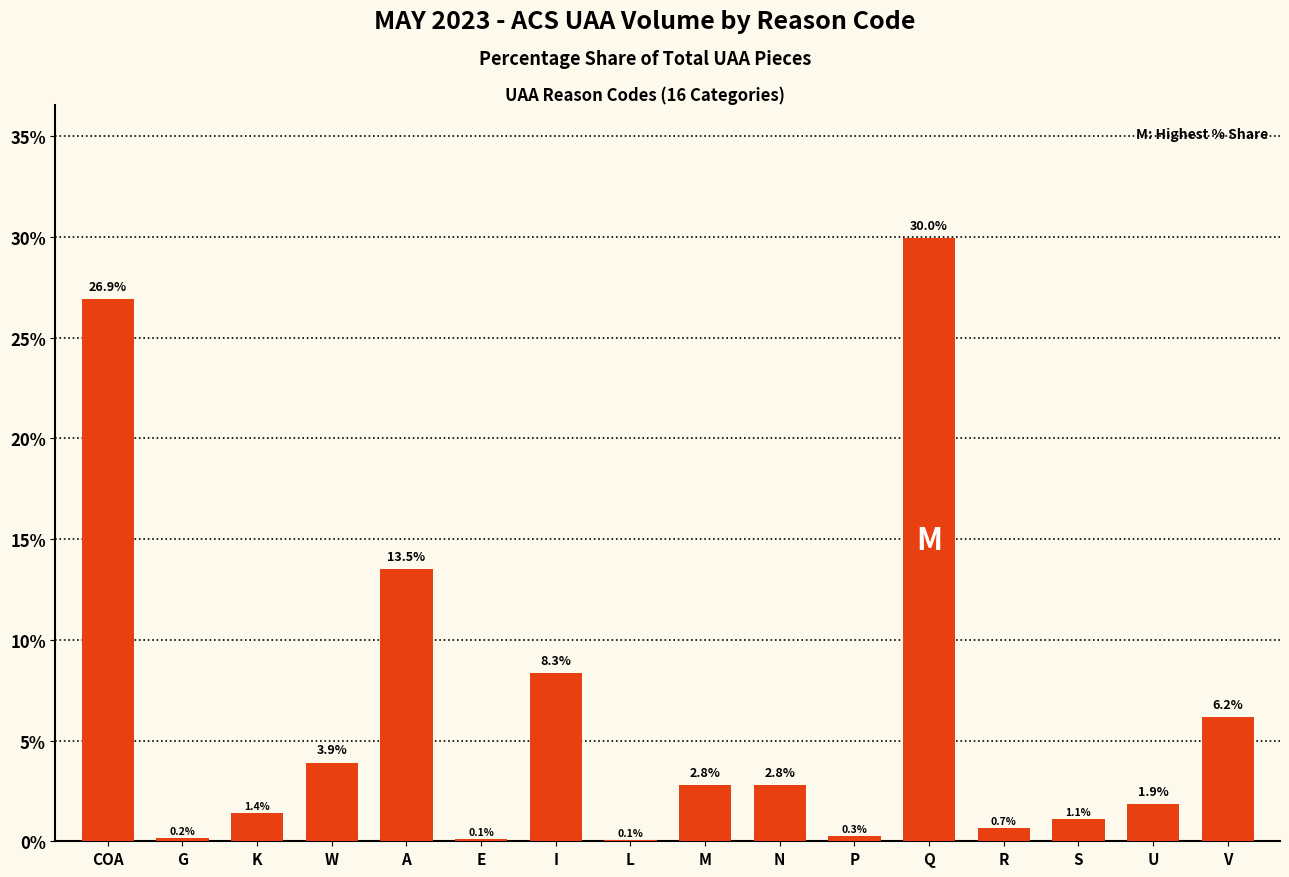

Are the bars horizontal?

No